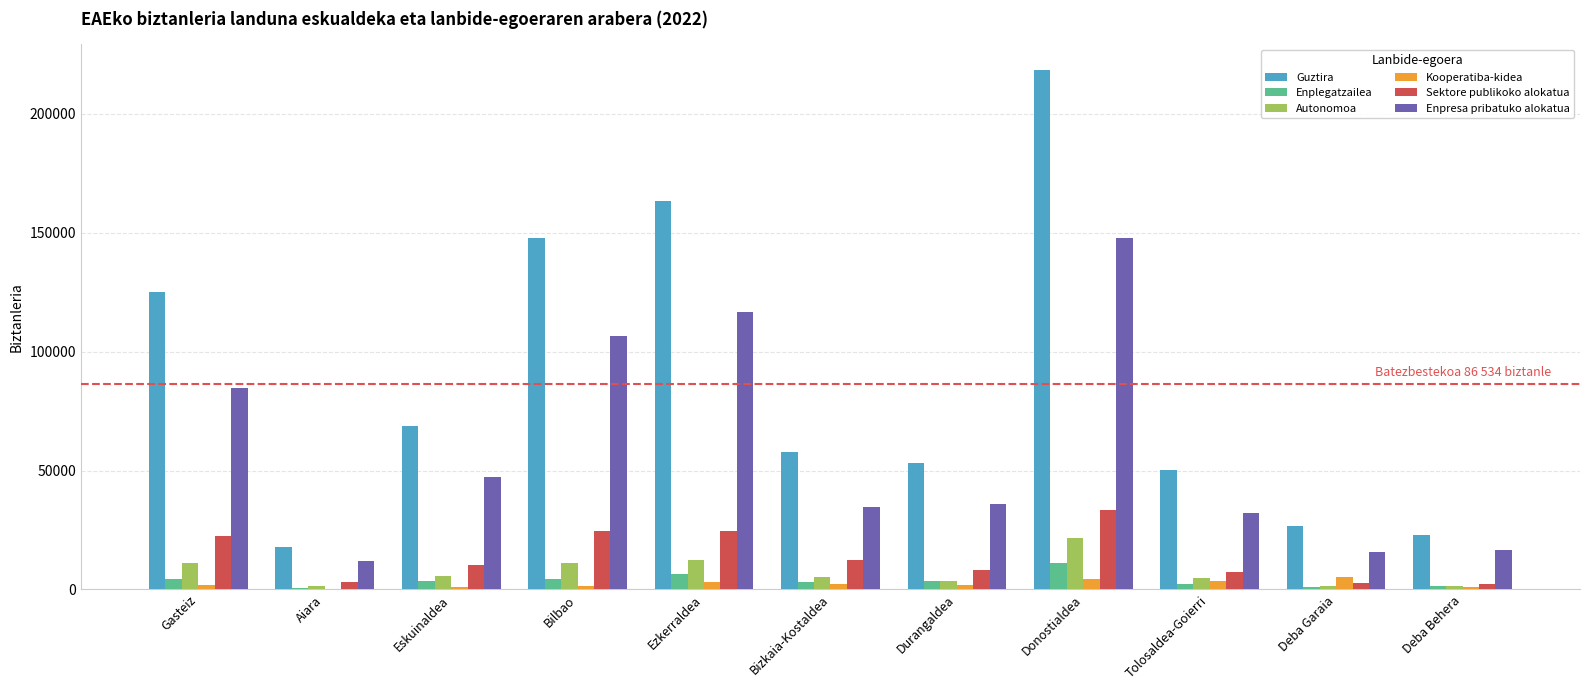

Which label corresponds to the largest value in the chart?

Donostialdea